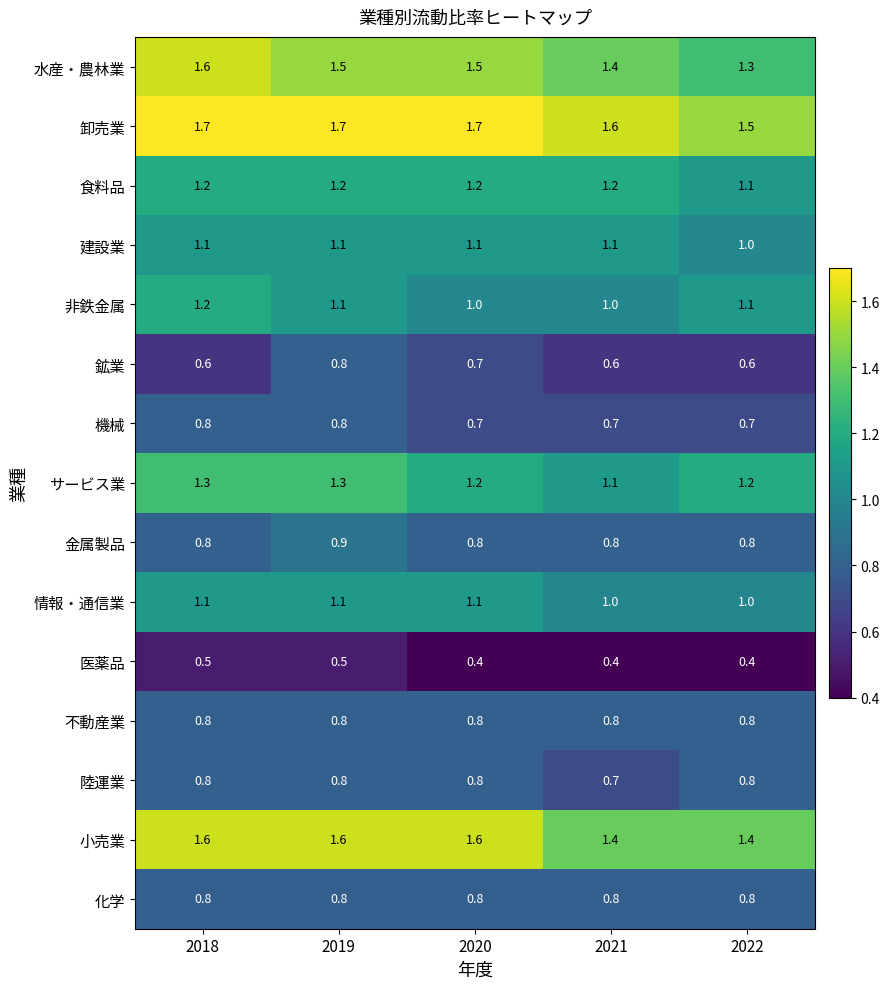

Between 2020 and 2021, which series saw the biggest shift?

小売業